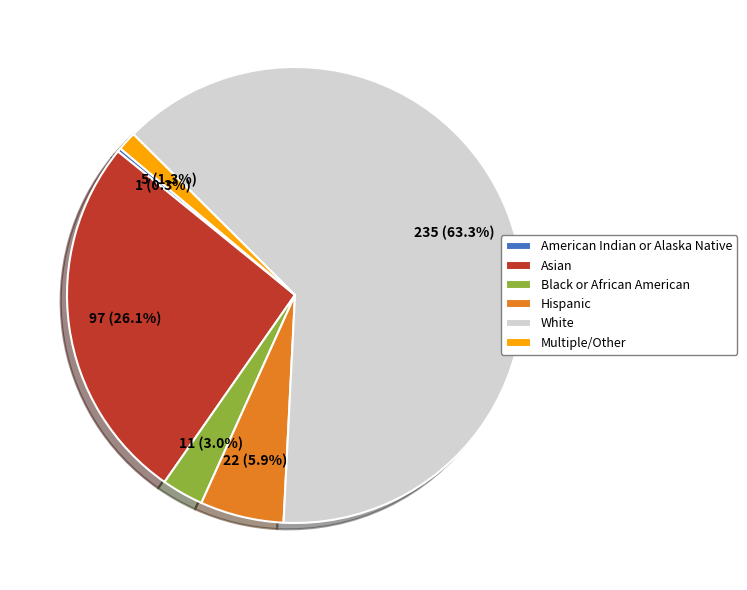

Which category has the biggest portion of the pie?

White